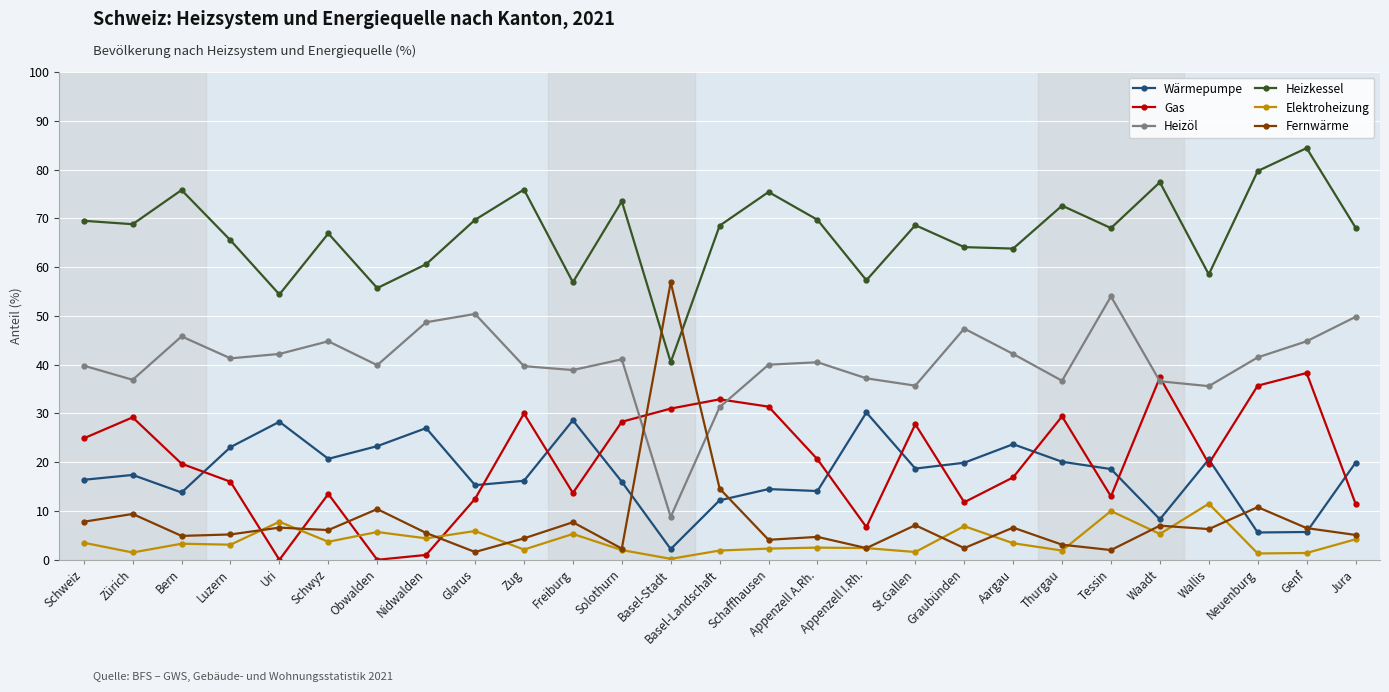

What is the label of the 5th point from the right?

Waadt